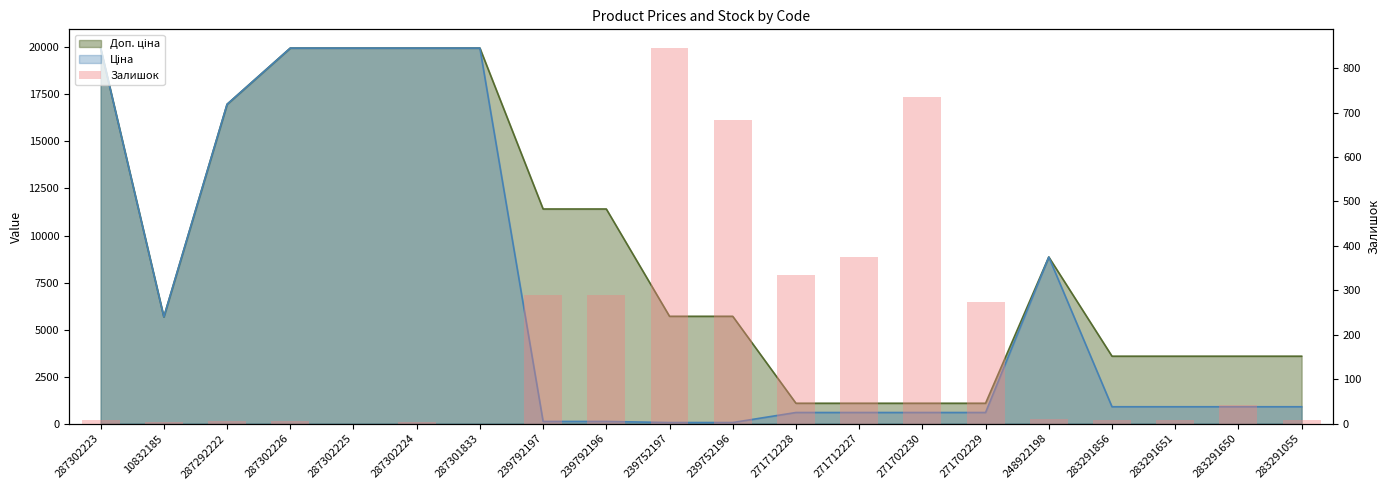

How many values are above zero?

18